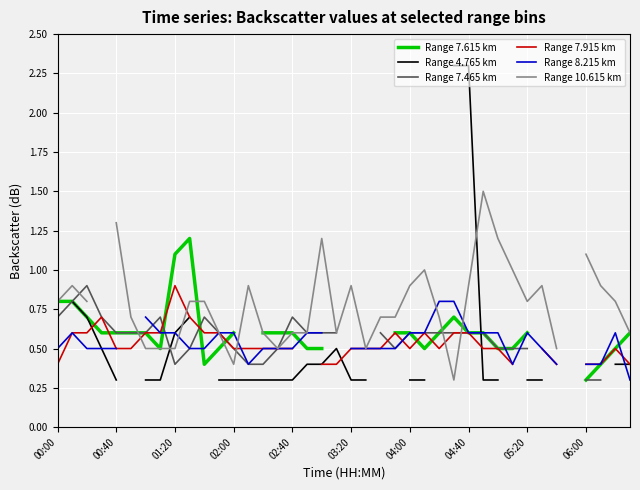

What are all the series names shown in the legend?

Range 7.615 km, Range 4.765 km, Range 7.465 km, Range 7.915 km, Range 8.215 km, Range 10.615 km